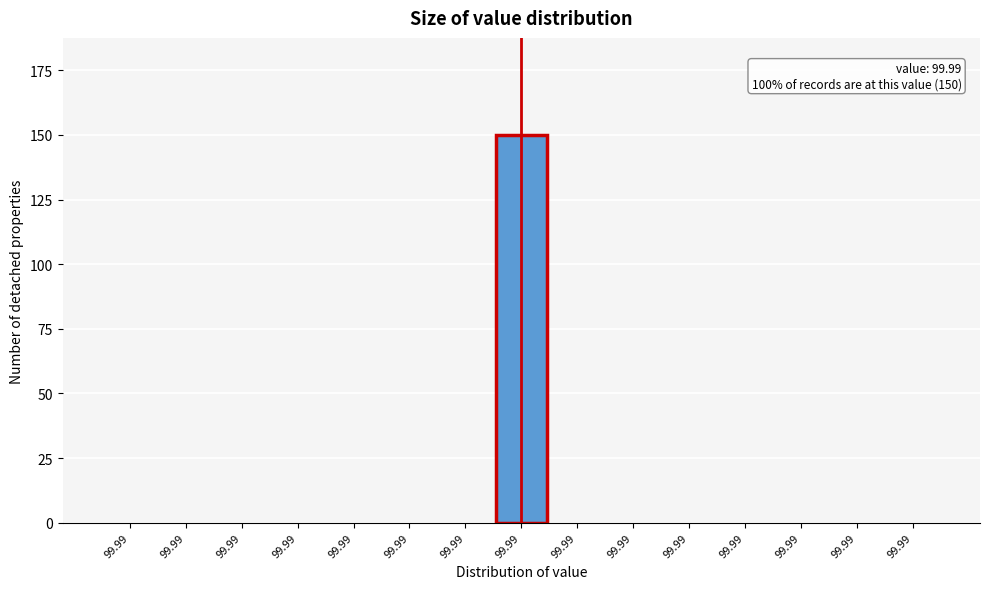

How many categories are shown in the chart?

15